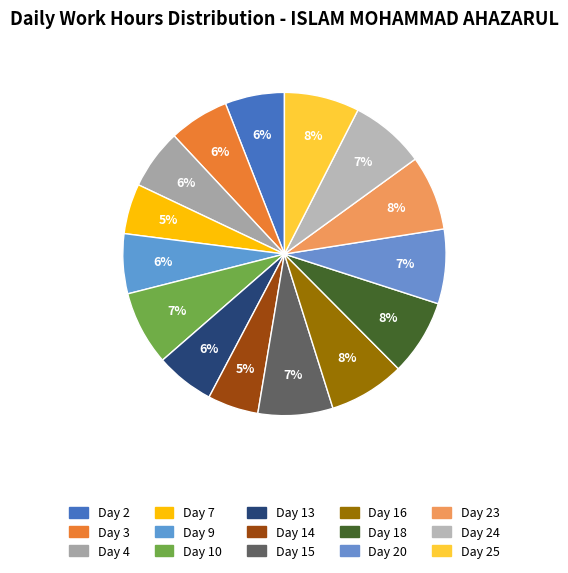

How many segments does this pie chart have?

15